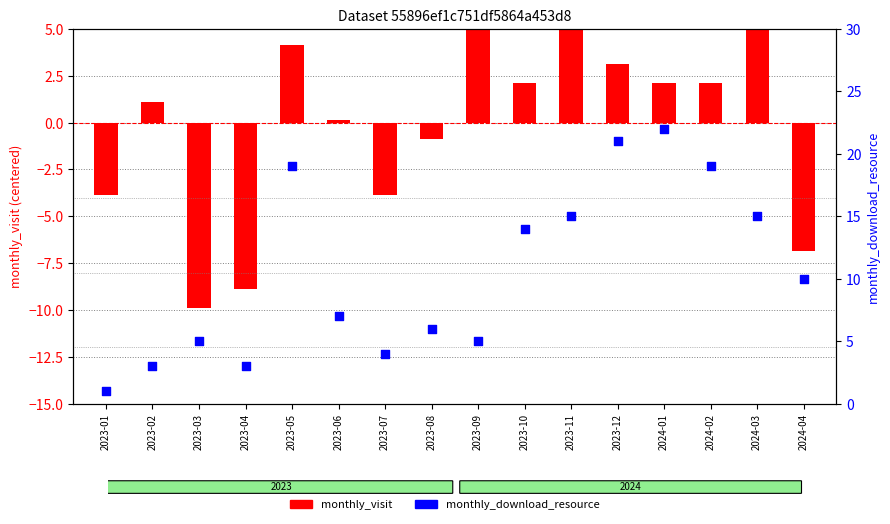

Which series contains the highest Y value?

monthly_download_resource